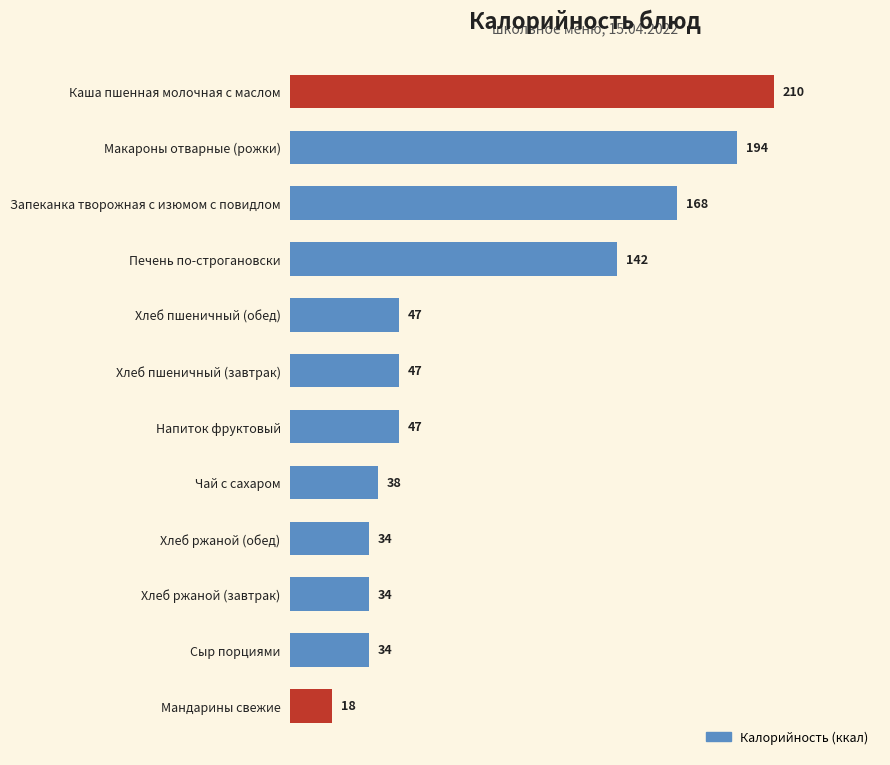

At which category does the chart reach its minimum across all series?

Мандарины свежие